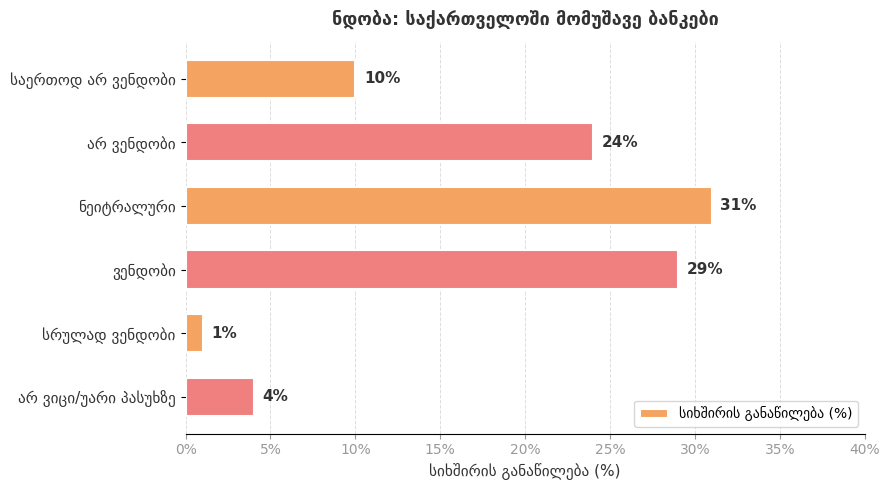

What is the greatest value displayed?

31